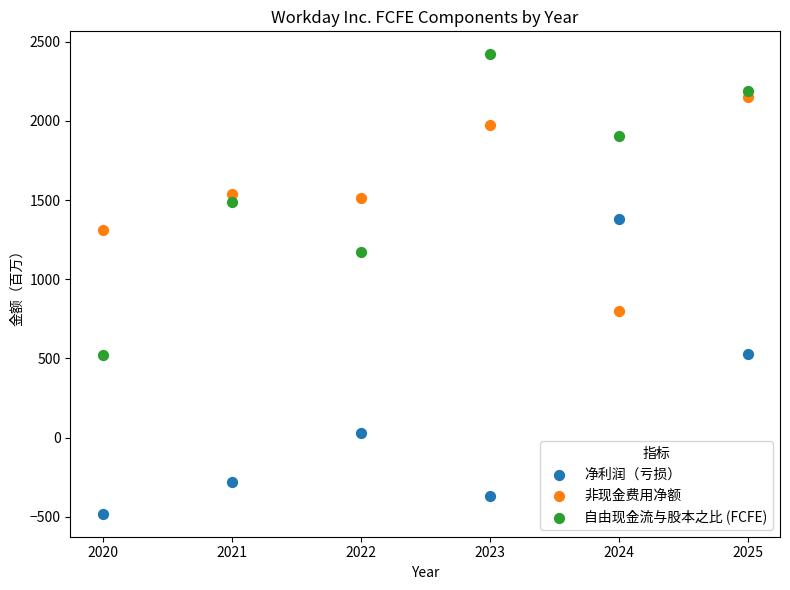

Across all series, what Y value is closest to 969?

802